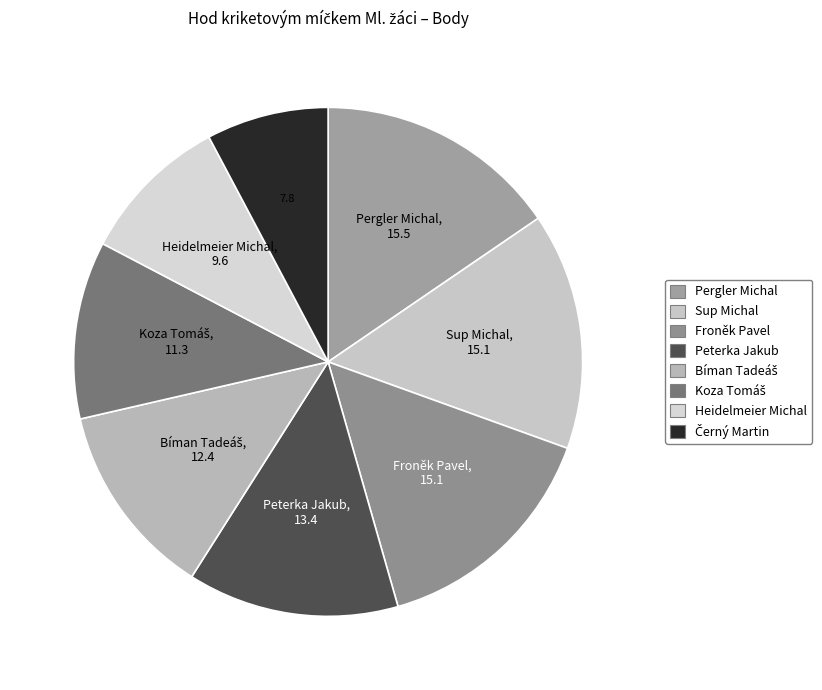

True or false: Peterka Jakub accounts for 1% of the total.

False